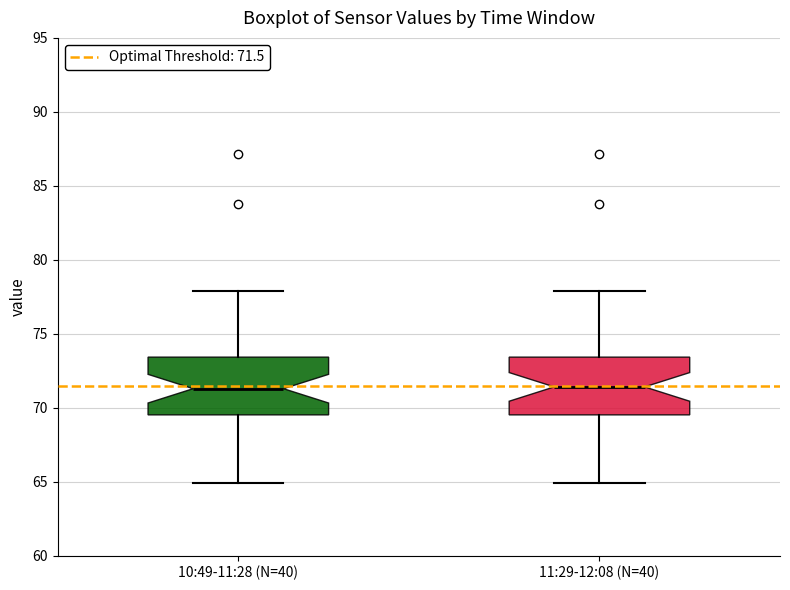

Reading left to right, transcribe this box plot: for each box, give where its median line is, the range the box spans, and where its two whiskers end, as read against the y-axis. The values are not printed on the chart, so give them approximately, as read against the axis.

10:49-11:28 (N=40): median 71.5, box 69.5 to 73.5, whiskers 65.0 to 78.0
11:29-12:08 (N=40): median 71.5, box 69.5 to 73.5, whiskers 65.0 to 78.0